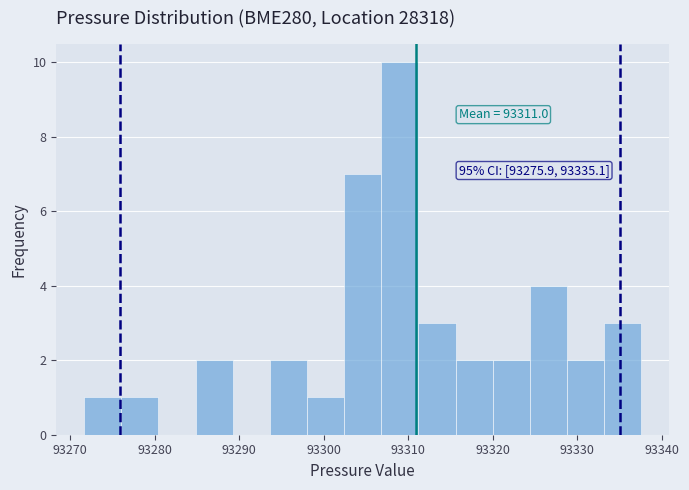

Which range on the x-axis has the tallest bar?

93307 to 93311